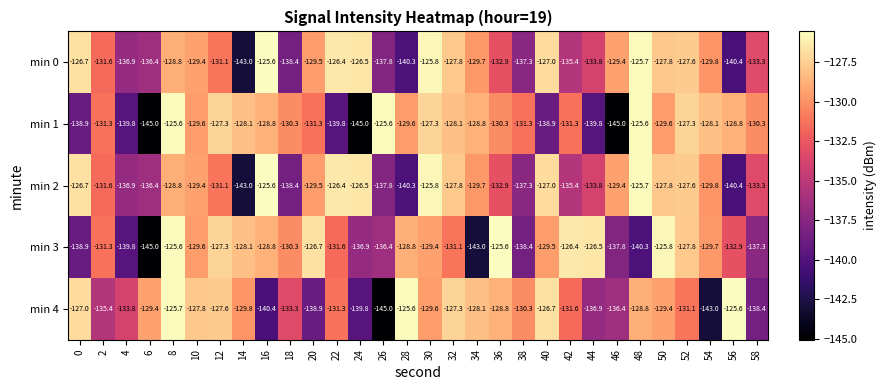

At which label does min 1 first exceed -129?

8